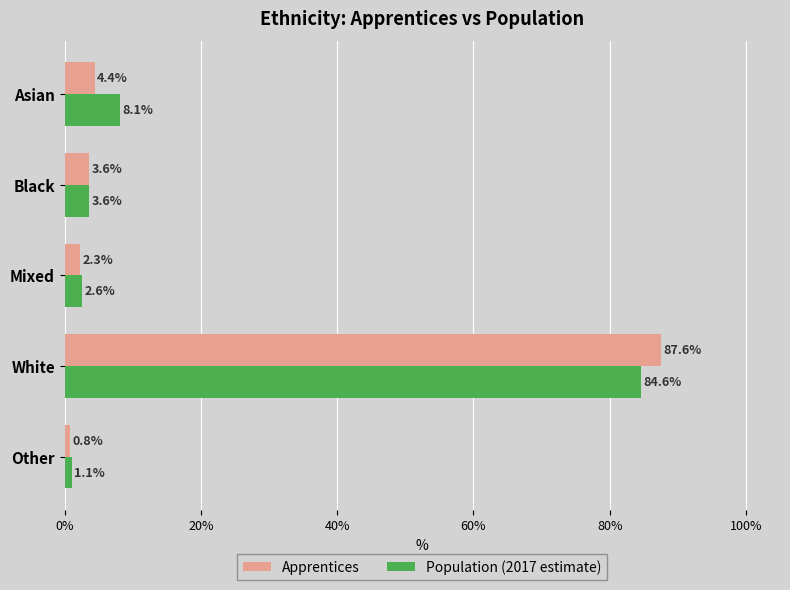

List the labels in order of Population (2017 estimate) value, largest first.

White, Asian, Black, Mixed, Other